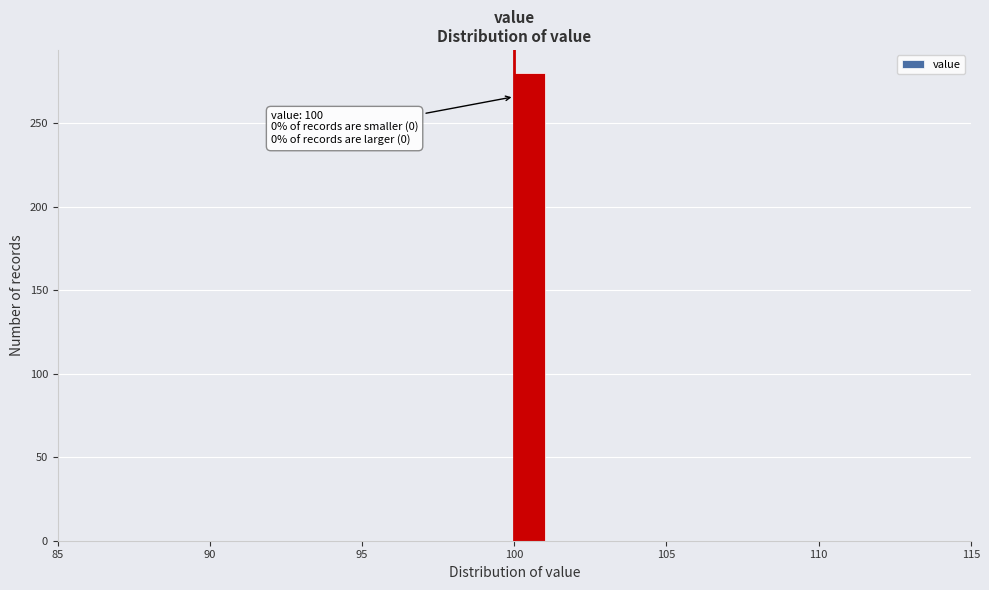

Read against the x-axis, roughly where is the centre of the tallest bar?

100.5